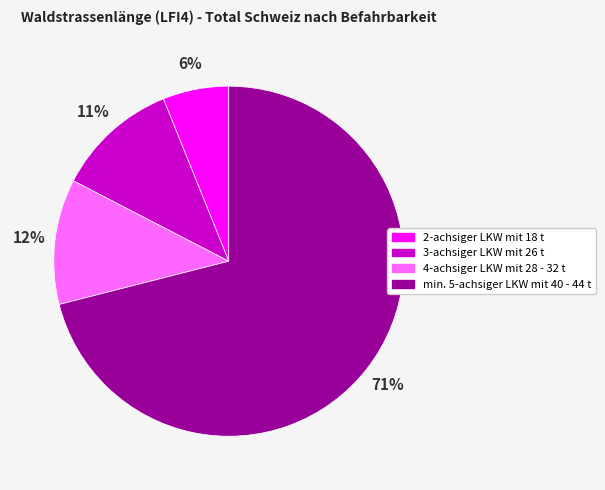

Do 2-achsiger LKW mit 18 t and 4-achsiger LKW mit 28 - 32 t together represent more than half of the pie?

No